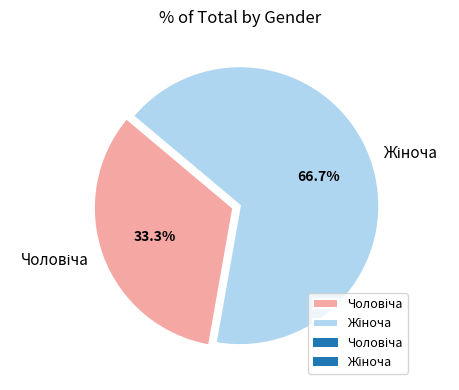

Is there any slice that represents more than half of the pie?

Yes